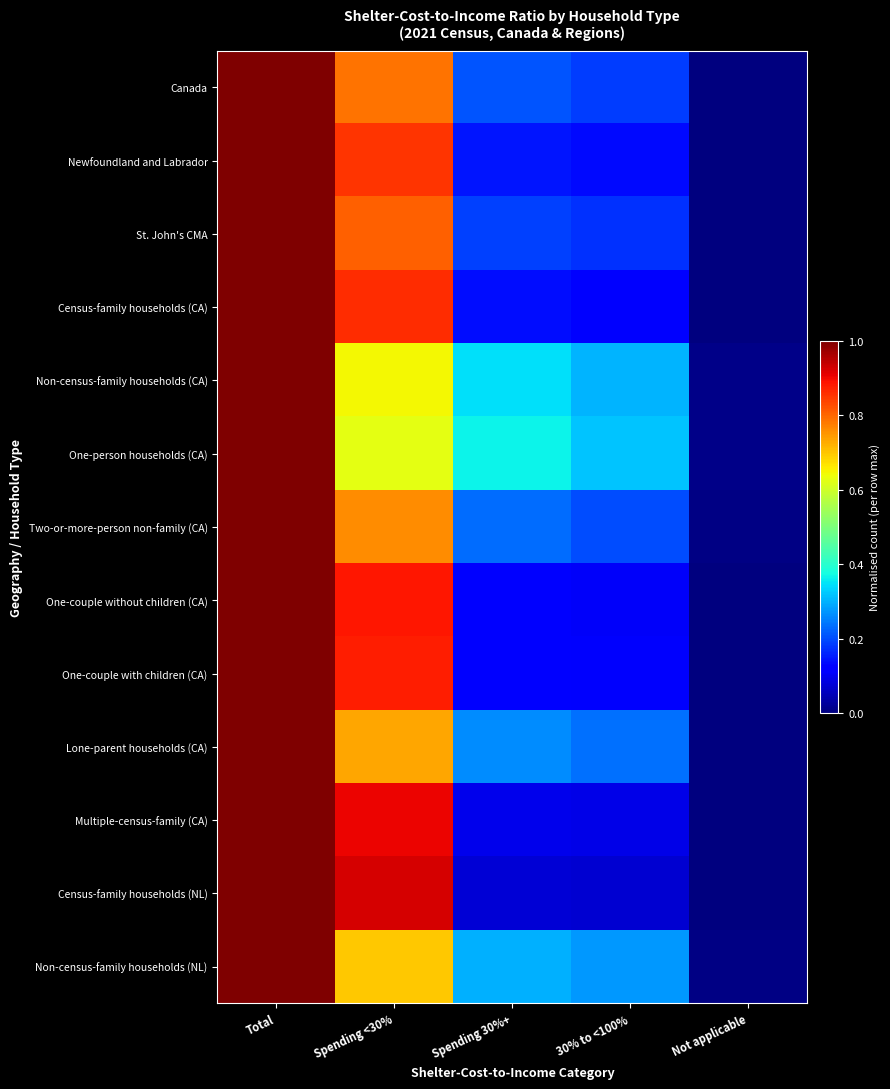

How many data points does each series have?

5